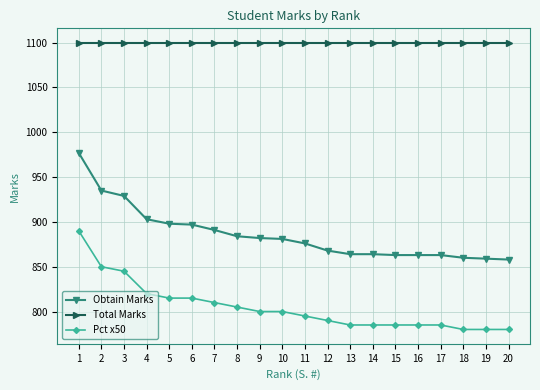

What are all the series names shown in the legend?

Obtain Marks, Total Marks, Pct x50